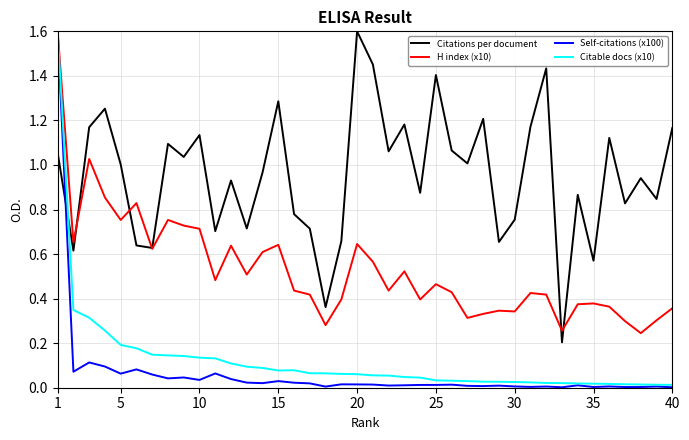

How many lines are shown in the chart?

4